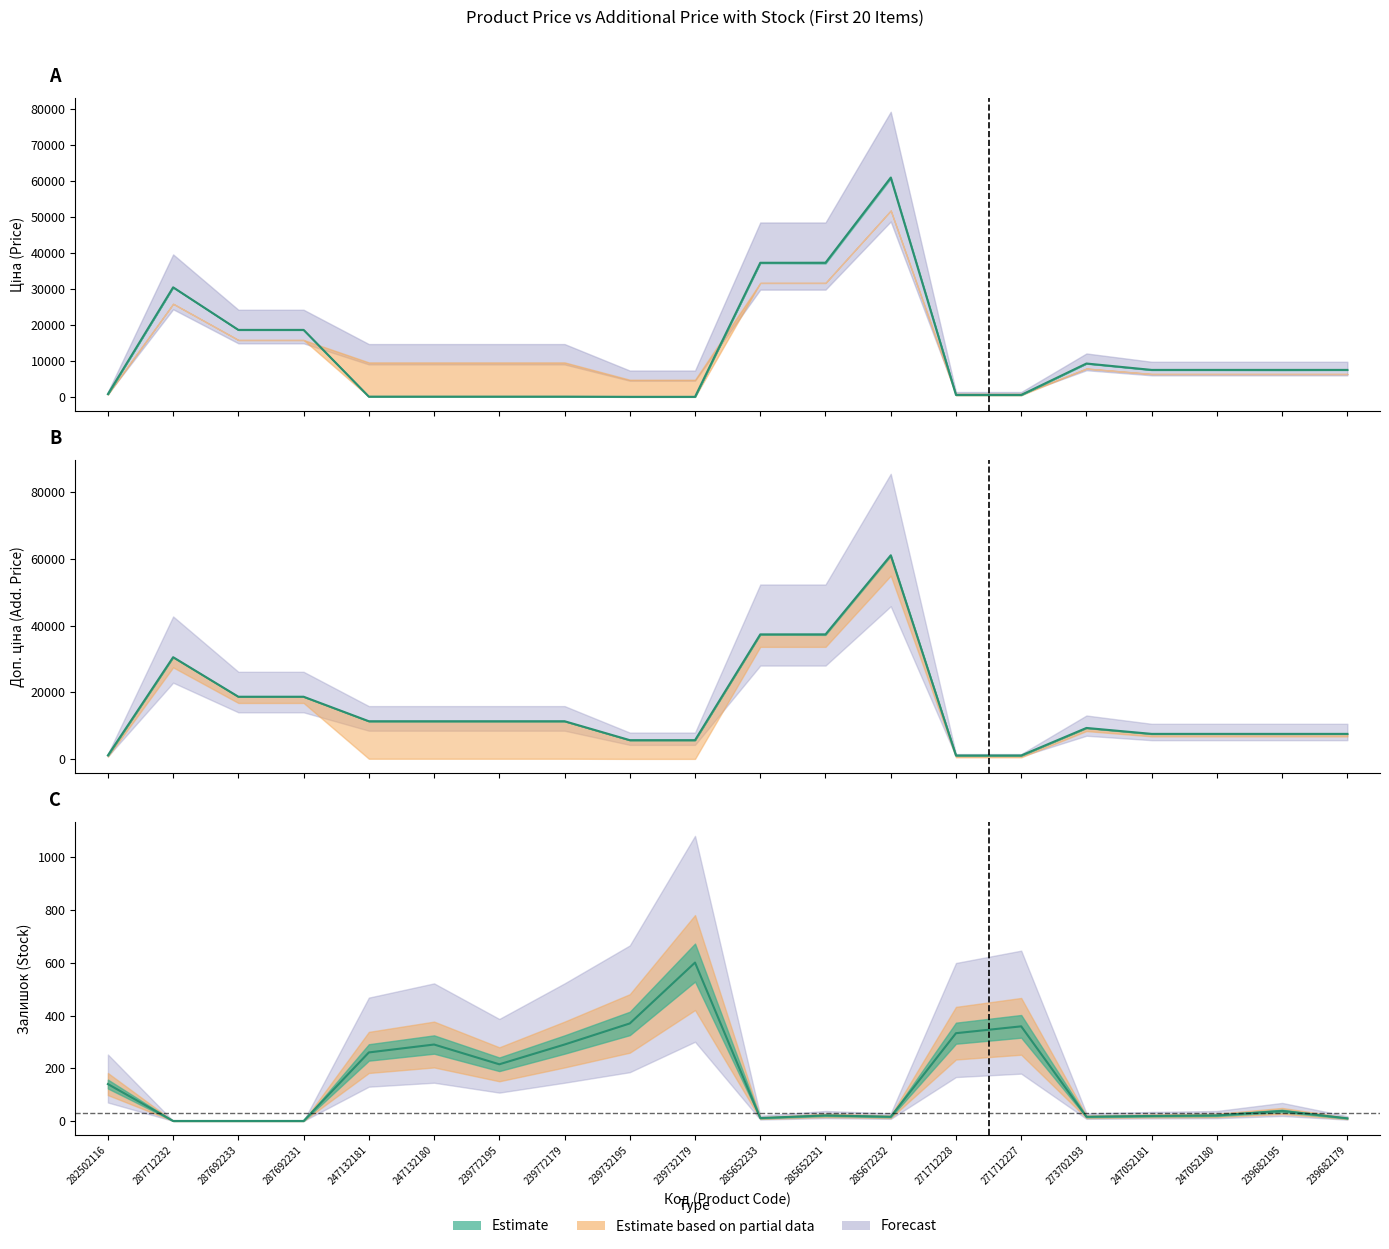

How many lines are shown in the chart?

3